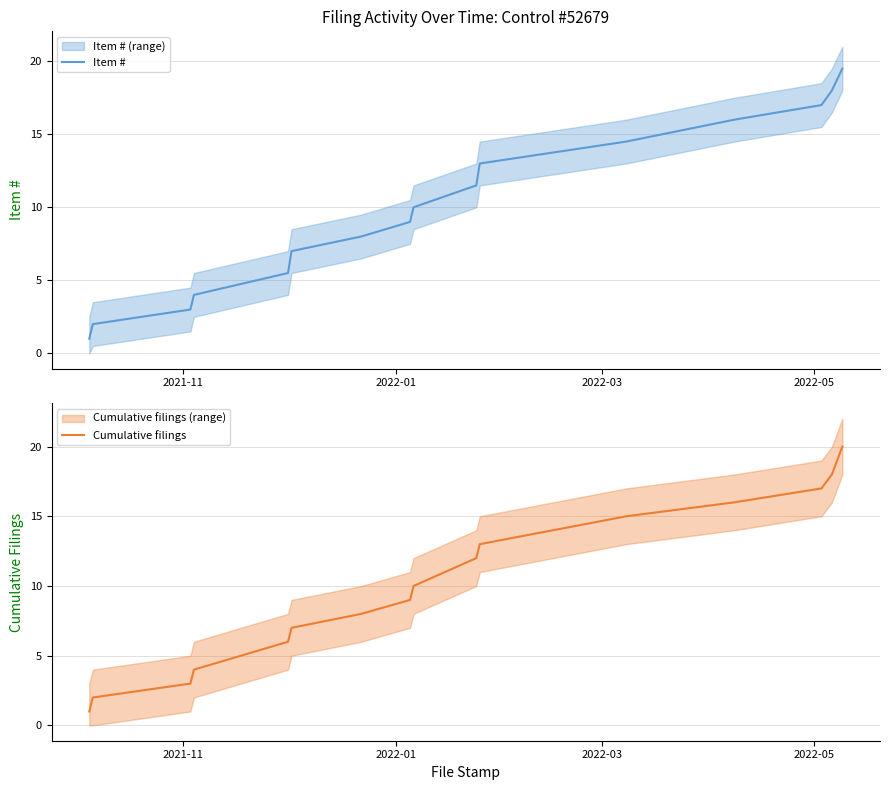

What is the highest value of the Item # series?

19.5